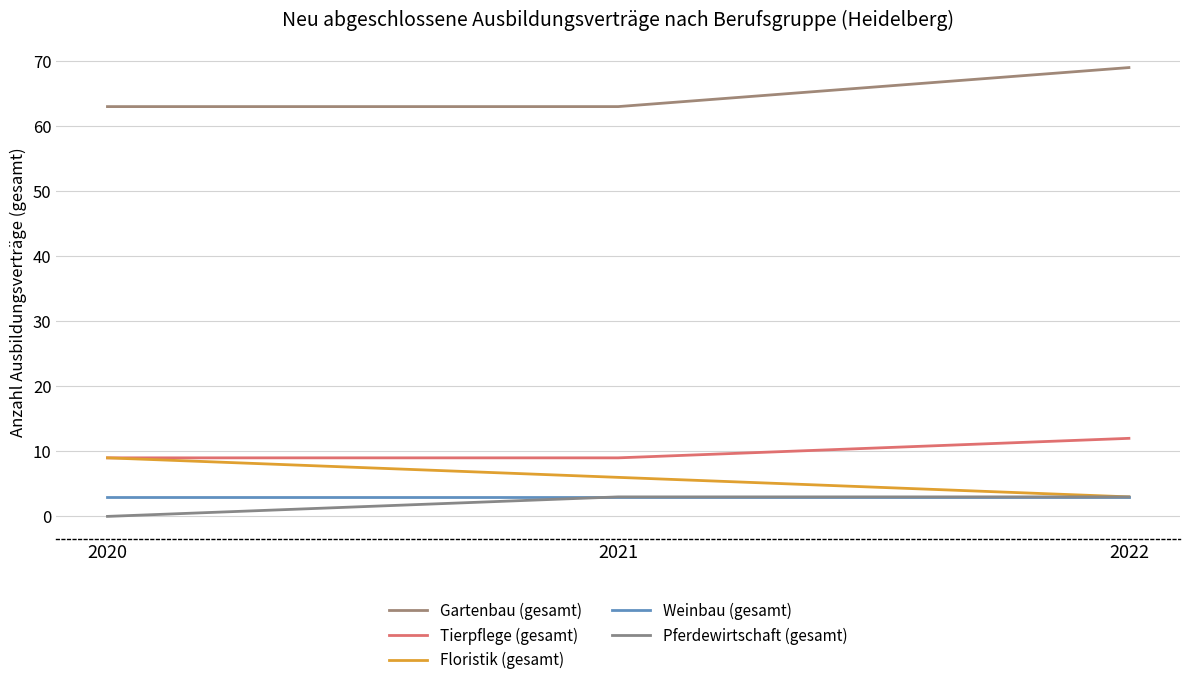

Which series has the largest total across all categories?

Gartenbau (gesamt)